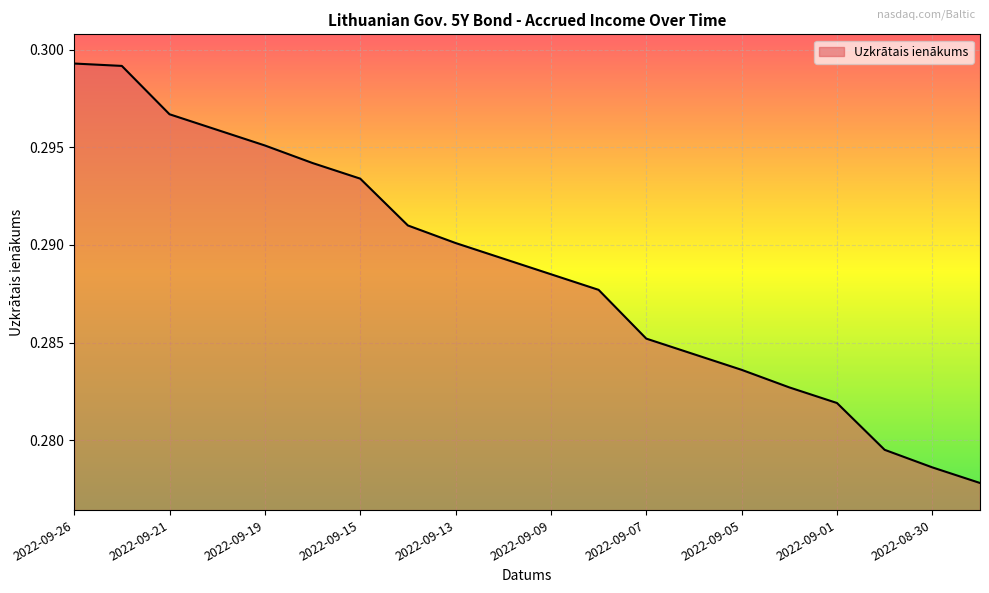

Does the chart have visible grid lines?

Yes